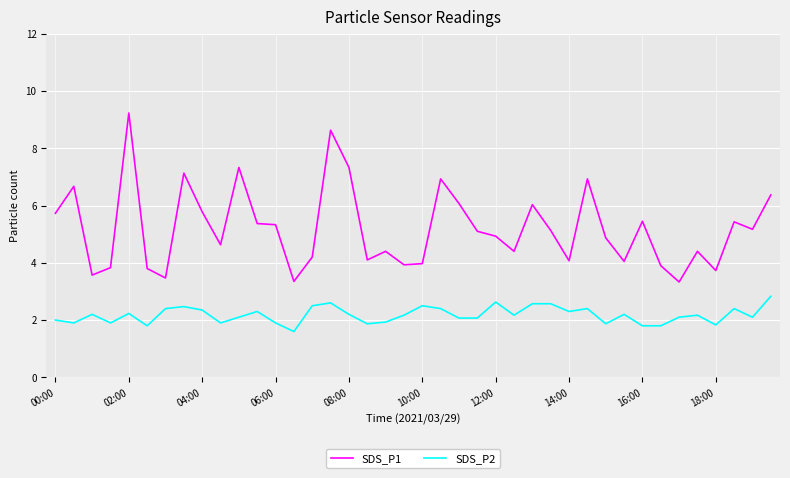

What are all the series names shown in the legend?

SDS_P1, SDS_P2